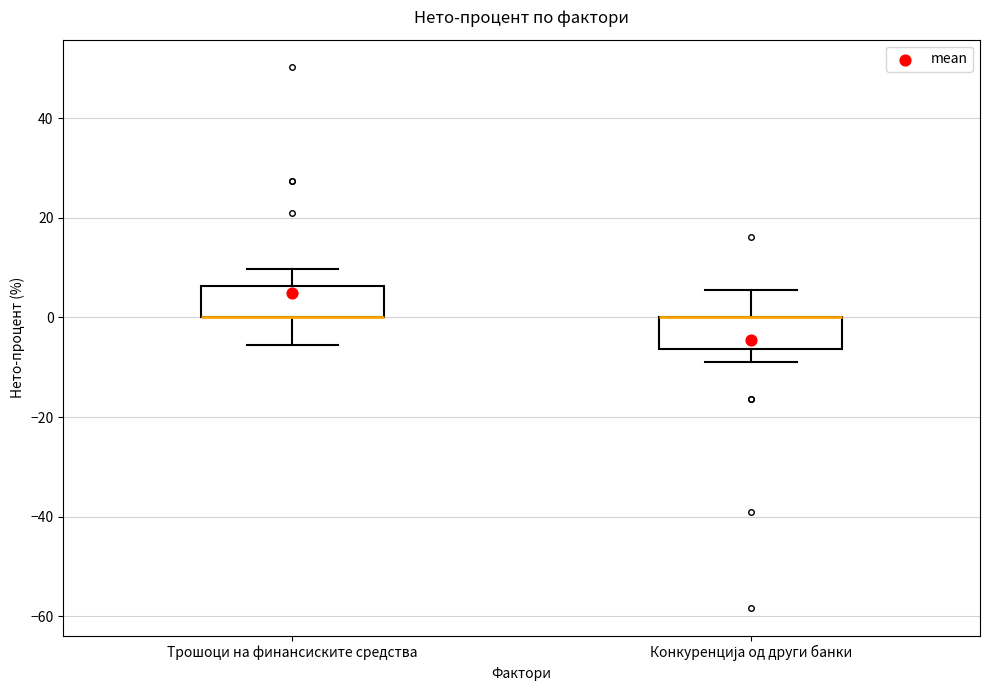

Reading left to right, transcribe this box plot: for each box, give where its median line is, the range the box spans, and where its two whiskers end, as read against the y-axis. The values are not printed on the chart, so give them approximately, as read against the axis.

Трошоци на финансиските средства: median 0 (drawn on the box's lower edge), box 0 to 6, whiskers -6 to 10
Конкуренција од други банки: median 0 (drawn on the box's upper edge), box -6 to 0, whiskers -8 to 6